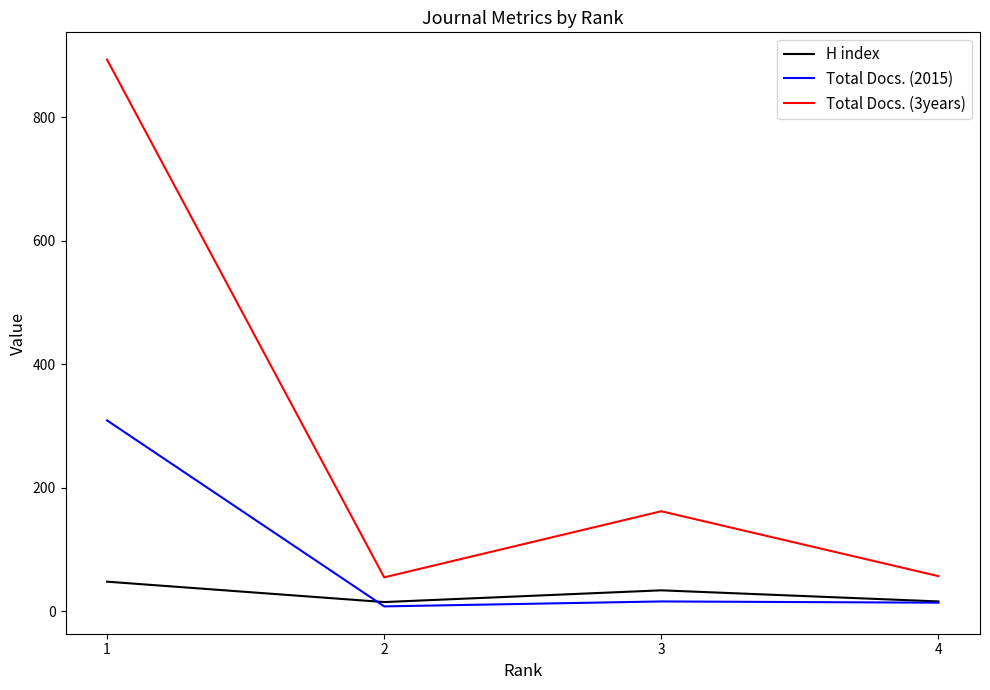

The Total Docs. (2015) series shows 8 at 2. True or false?

True